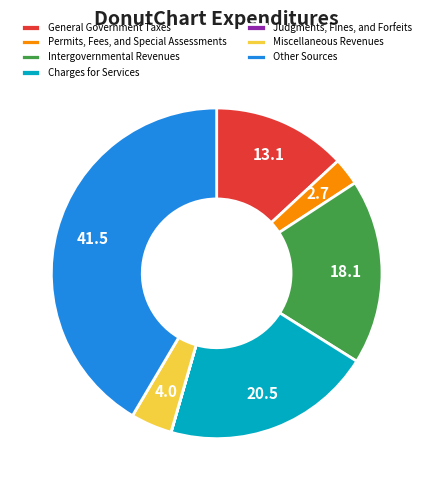

Which category has the biggest portion of the pie?

Other Sources